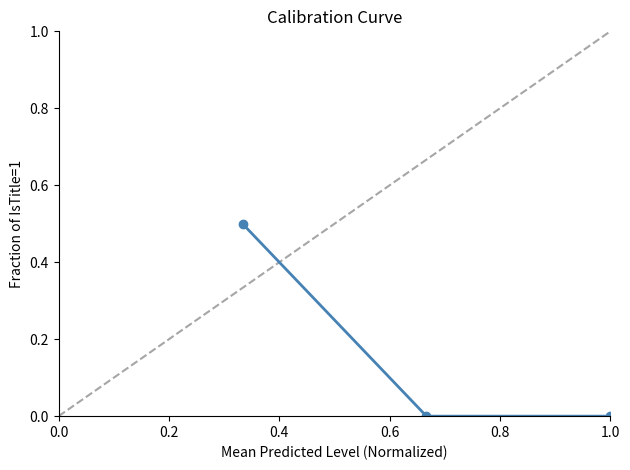

What is the difference between the maximum and minimum values?

0.5